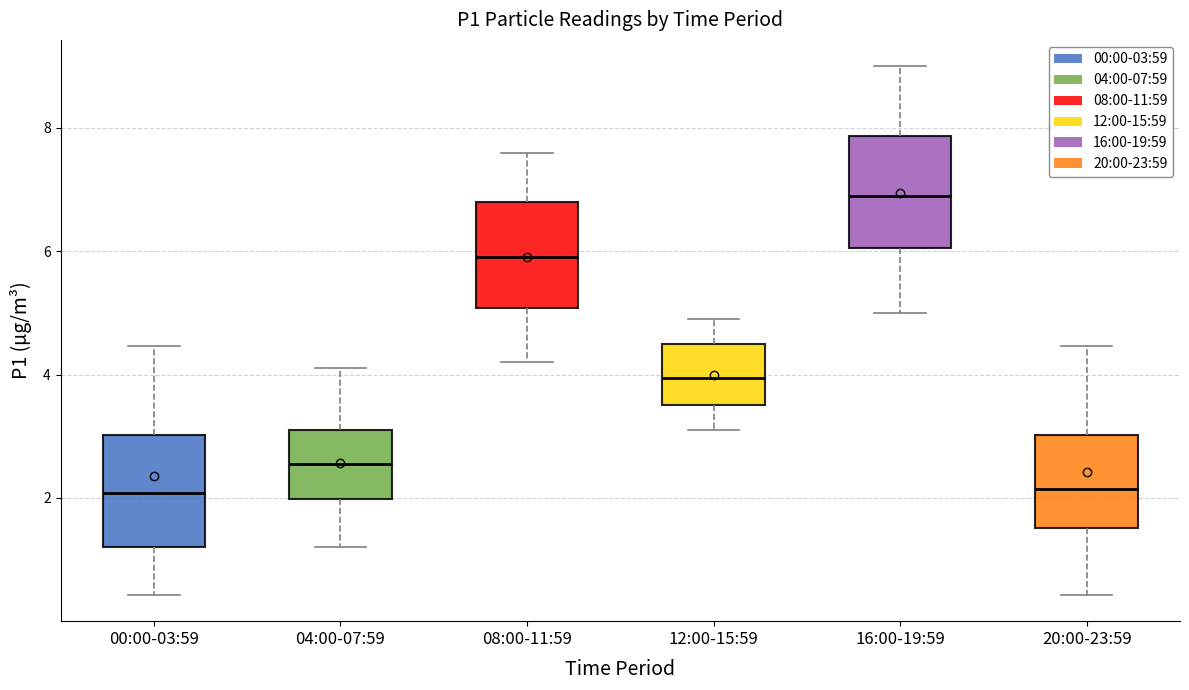

Reading left to right, transcribe this box plot: for each box, give where its median line is, the range the box spans, and where its two whiskers end, as read against the y-axis. The values are not printed on the chart, so give them approximately, as read against the axis.

00:00-03:59: median 2.0, box 1.2 to 3.0, whiskers 0.4 to 4.4
04:00-07:59: median 2.6, box 2.0 to 3.2, whiskers 1.2 to 4.2
08:00-11:59: median 6.0, box 5.0 to 6.8, whiskers 4.2 to 7.6
12:00-15:59: median 4.0, box 3.6 to 4.6, whiskers 3.2 to 5.0
16:00-19:59: median 7.0, box 6.0 to 7.8, whiskers 5.0 to 9.0
20:00-23:59: median 2.2, box 1.6 to 3.0, whiskers 0.4 to 4.4